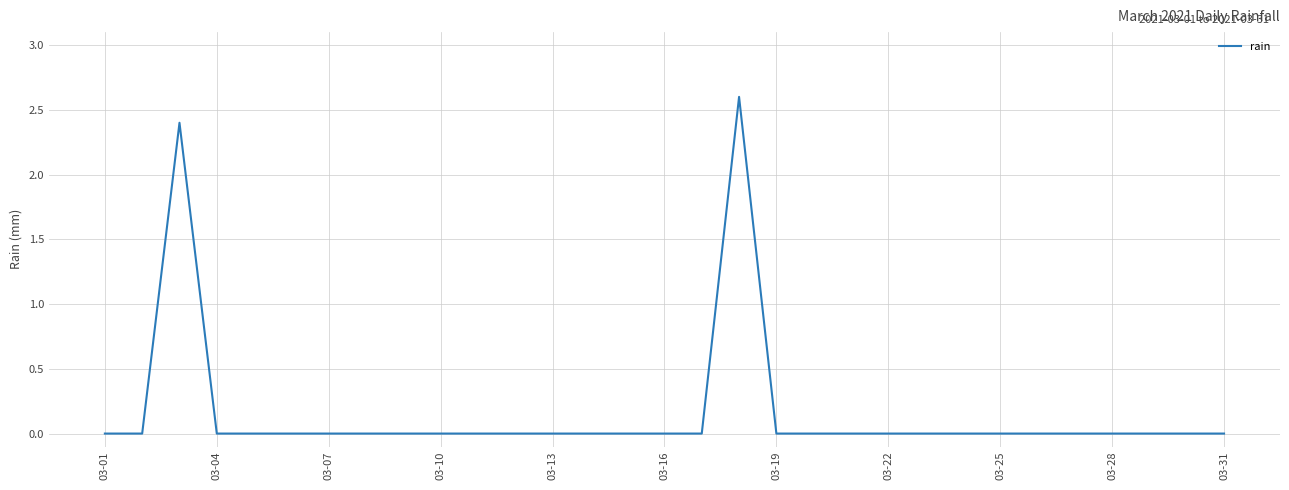

What is the maximum value shown in the chart?

2.6